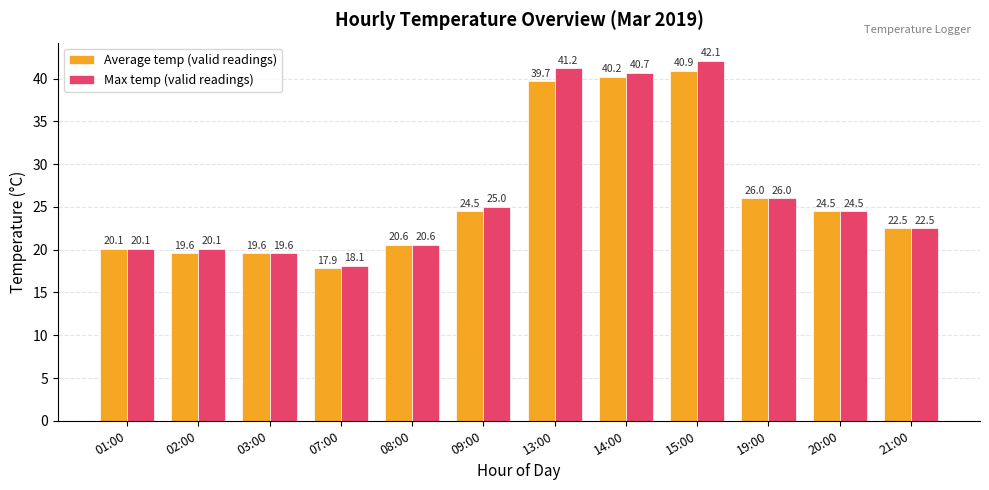

The value of Max temp (valid readings) at 14:00 is 17.5. True or false?

False